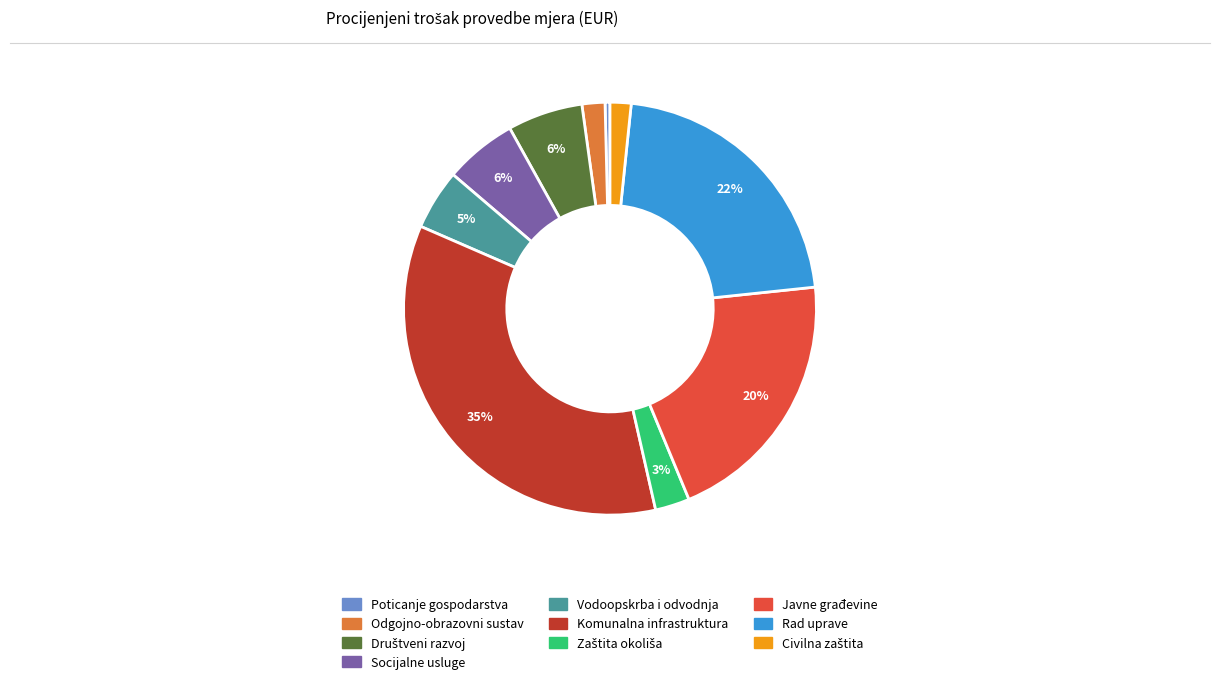

Does any single category account for the majority?

No